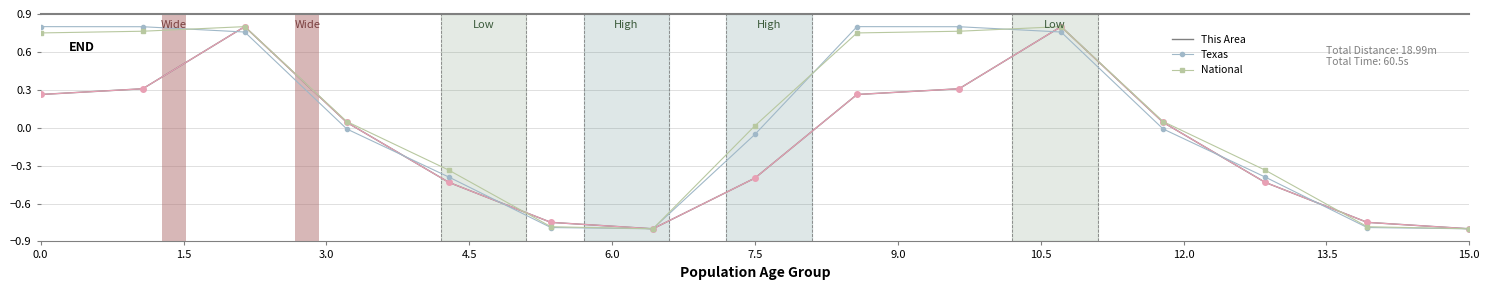

Rank the series by their maximum value, from lowest to highest.

This Area, Texas, National